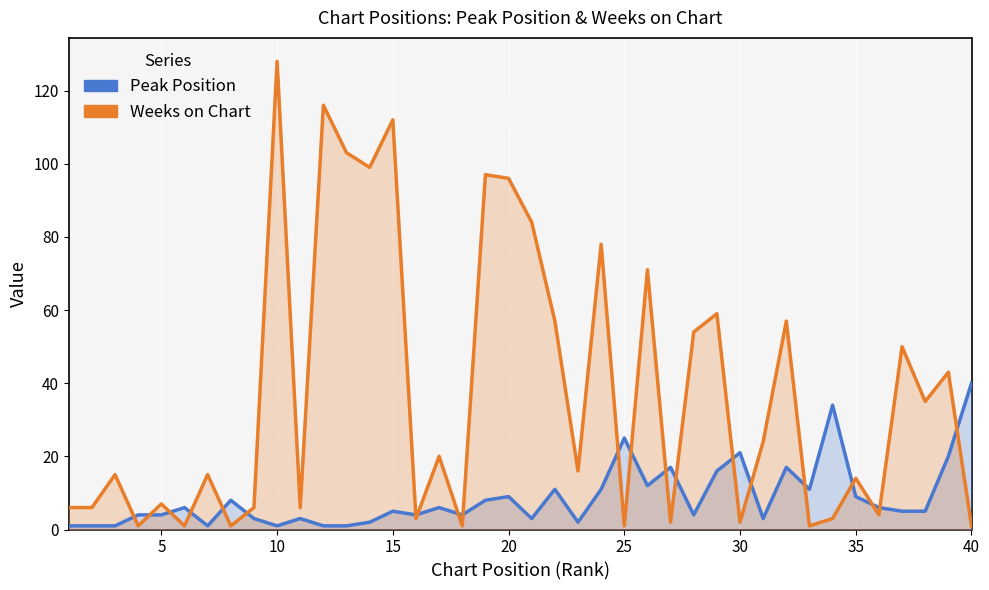

How many interior local valleys does the Weeks on Chart series have?

14